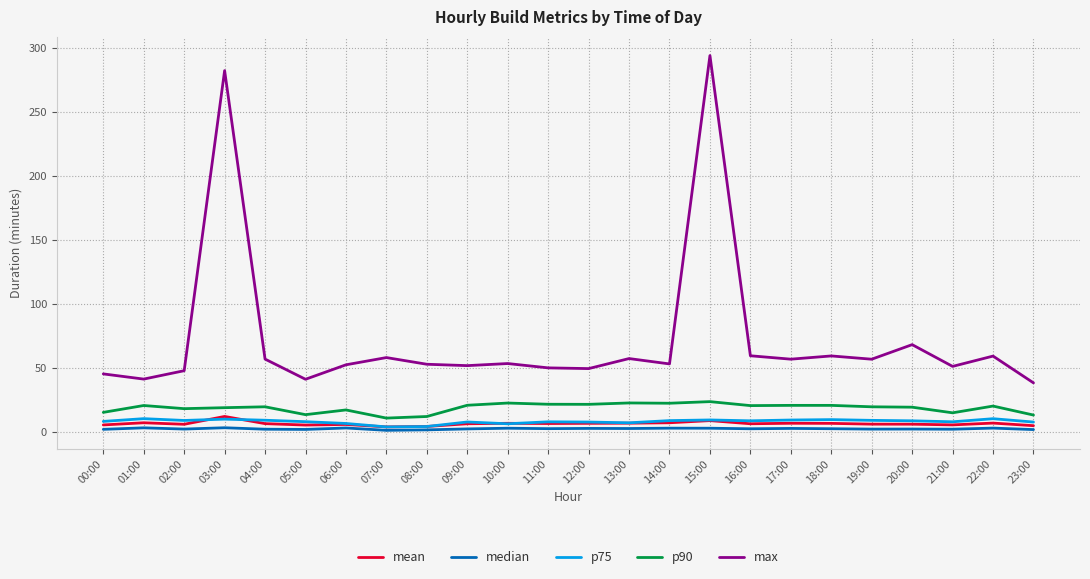

True or false: p90 and p75 intersect in this chart.

False